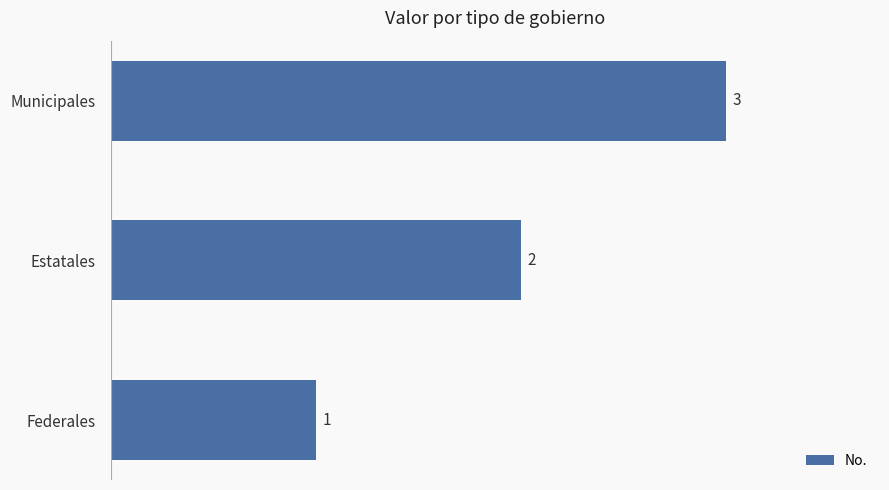

What is the change in value from Federales to Municipales?

+2